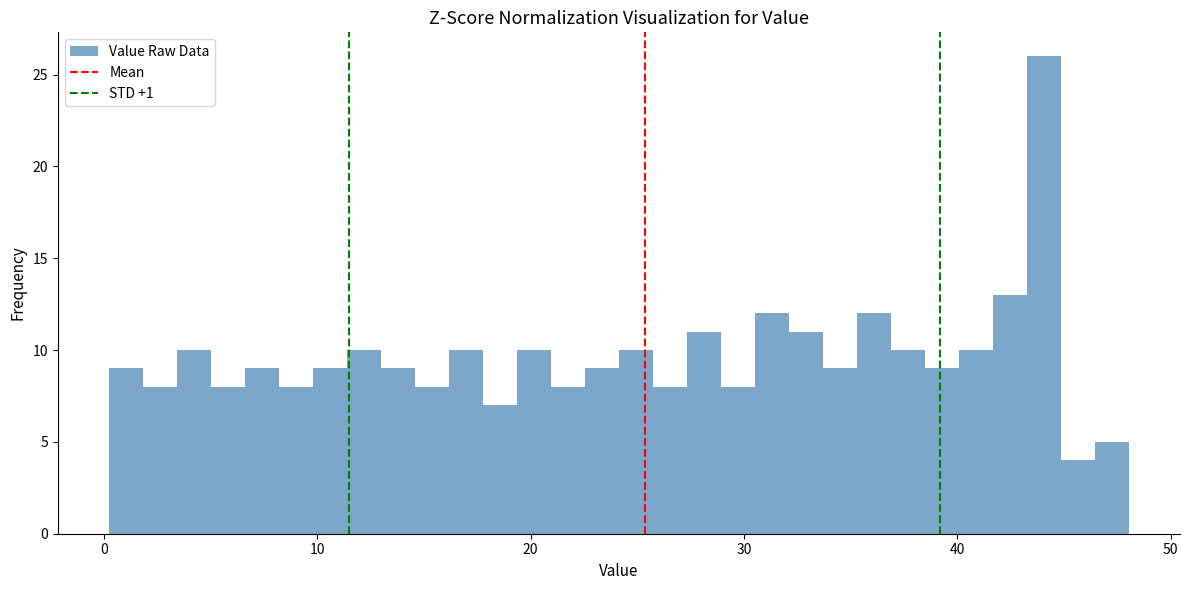

Around what value on the x-axis is the tallest bar? Give the approximate position of its centre, as read against the axis.

44